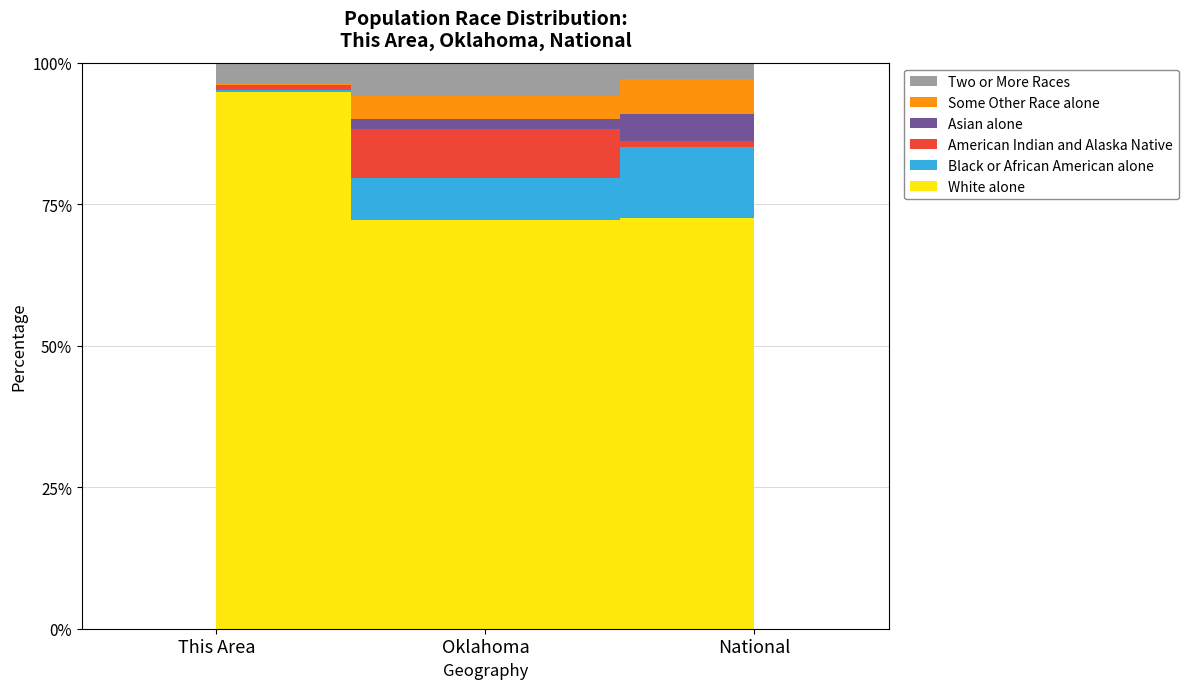

Reading left to right, list all the values displayed in this chart.

White alone: 663	2706845	223553265
Black or African American alone: 2	277644	38929319
American Indian and Alaska Native: 7	321687	2932248
Asian alone: 0	65076	14674252
Some Other Race alone: 1	154409	19107368
Two or More Races: 26	221321	9009073